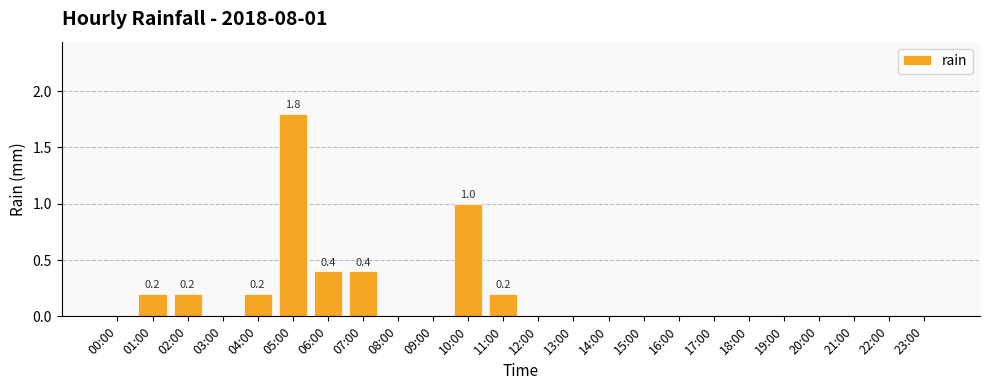

What is the sum of all values?

4.4